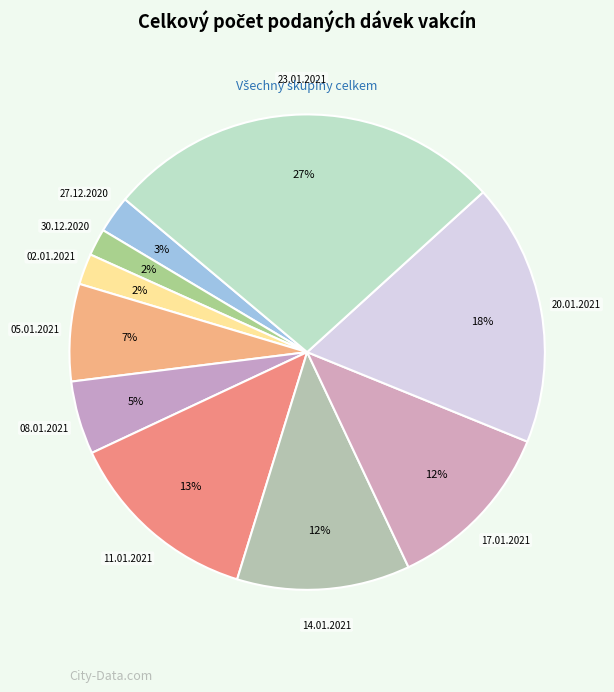

Is there any slice that represents more than half of the pie?

No